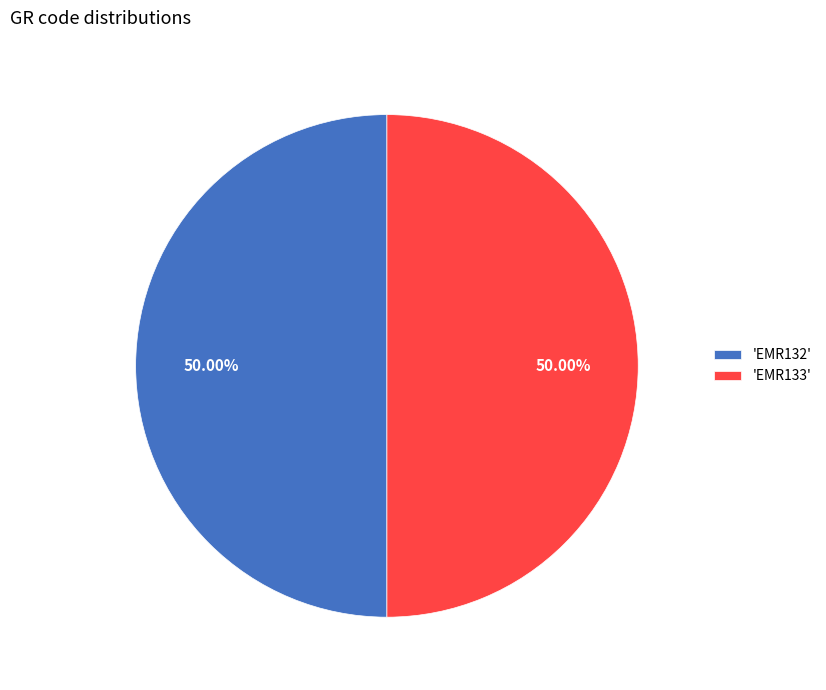

Do 'EMR133' and 'EMR132' together represent more than half of the pie?

Yes